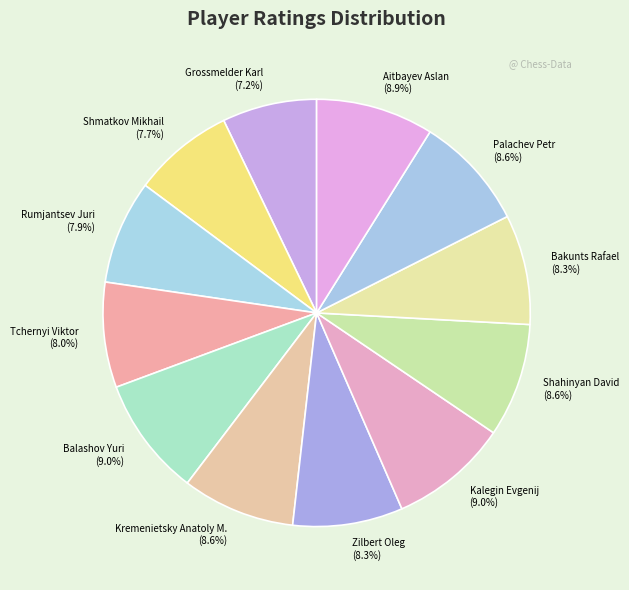

How many slices are in this pie chart?

12